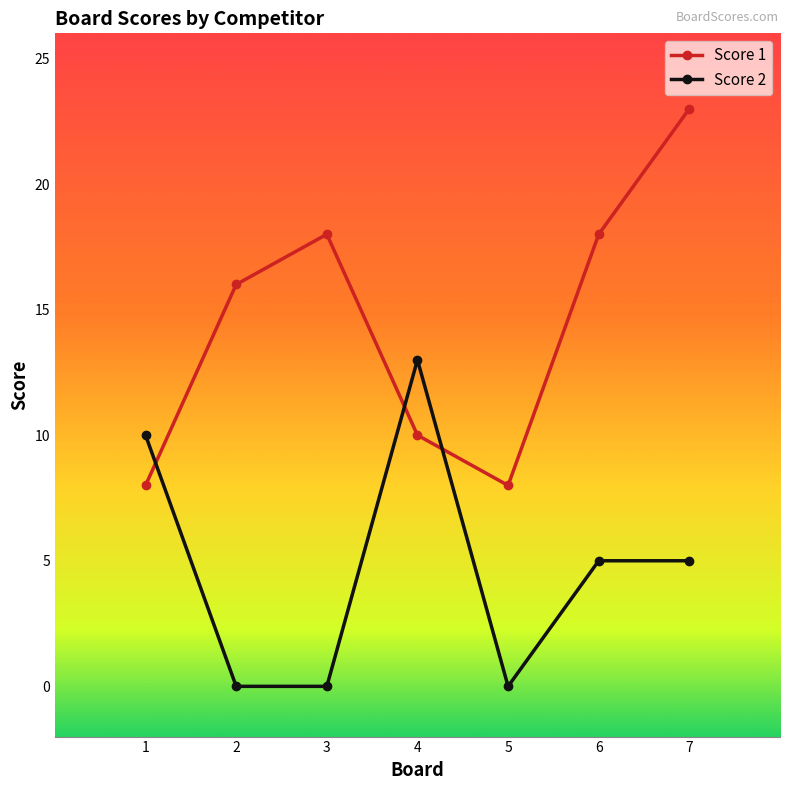

Reading left to right, transcribe all the data shown in this chart.

Score 1: 8	16	18	10	8	18	23
Score 2: 10	0	0	13	0	5	5